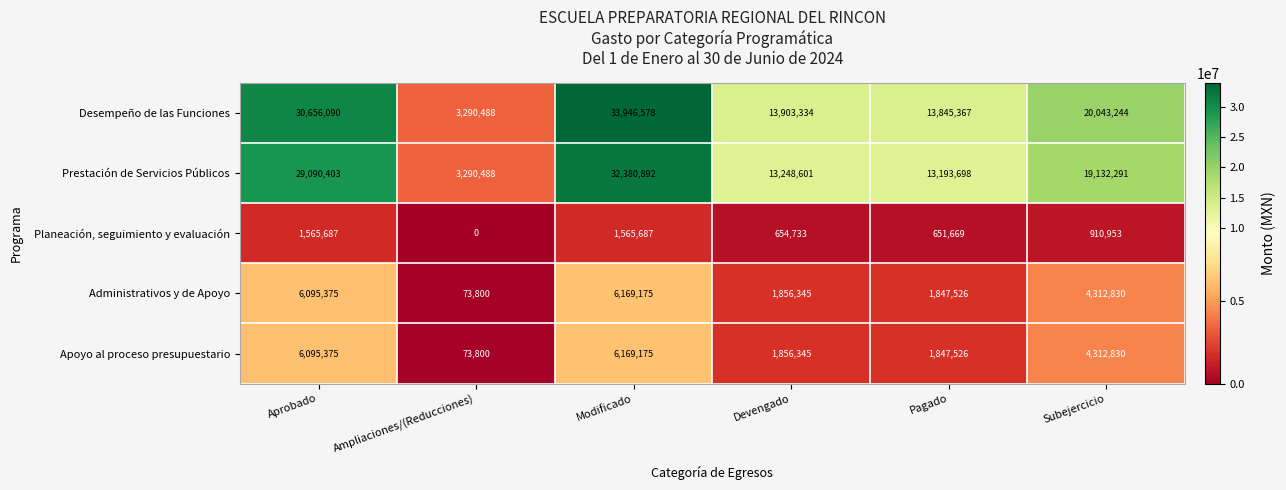

What is the approximate value of Prestación de Servicios Públicos at Subejercicio, to the nearest 10?

19132290